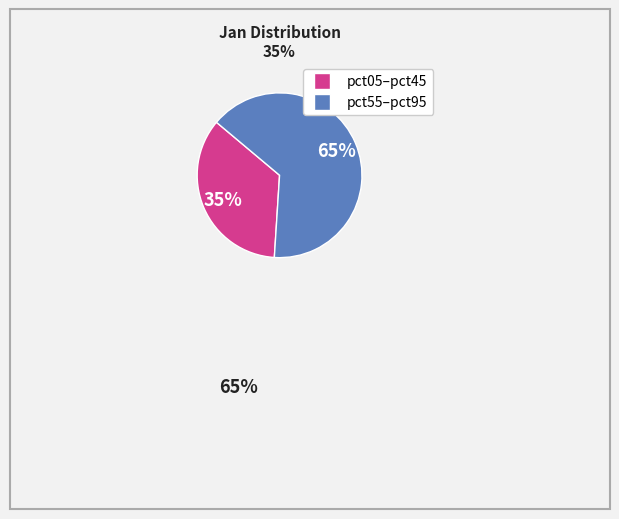

To the nearest percent, what is the difference between the largest and smallest slice percentages?

30%